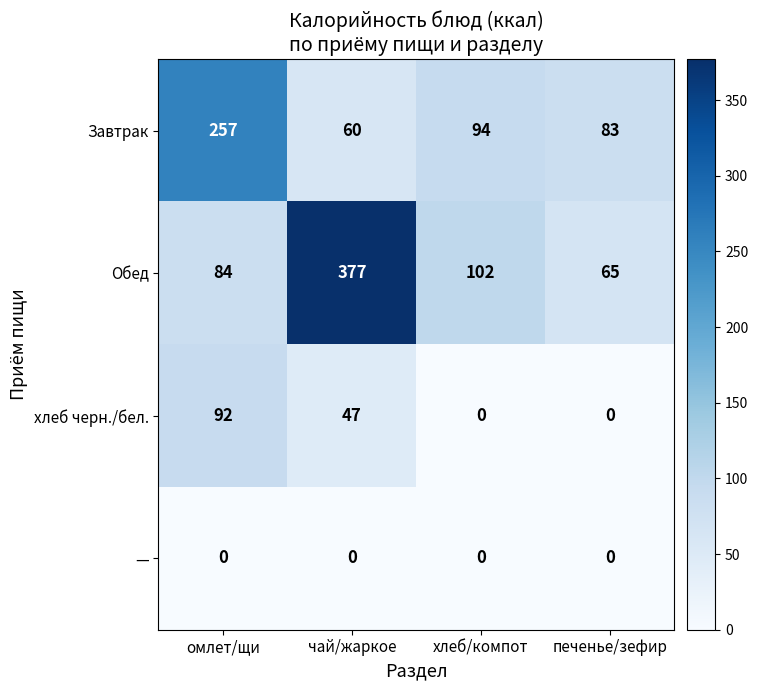

Count the хлеб черн./бел. values in the range 0 to 92.

4